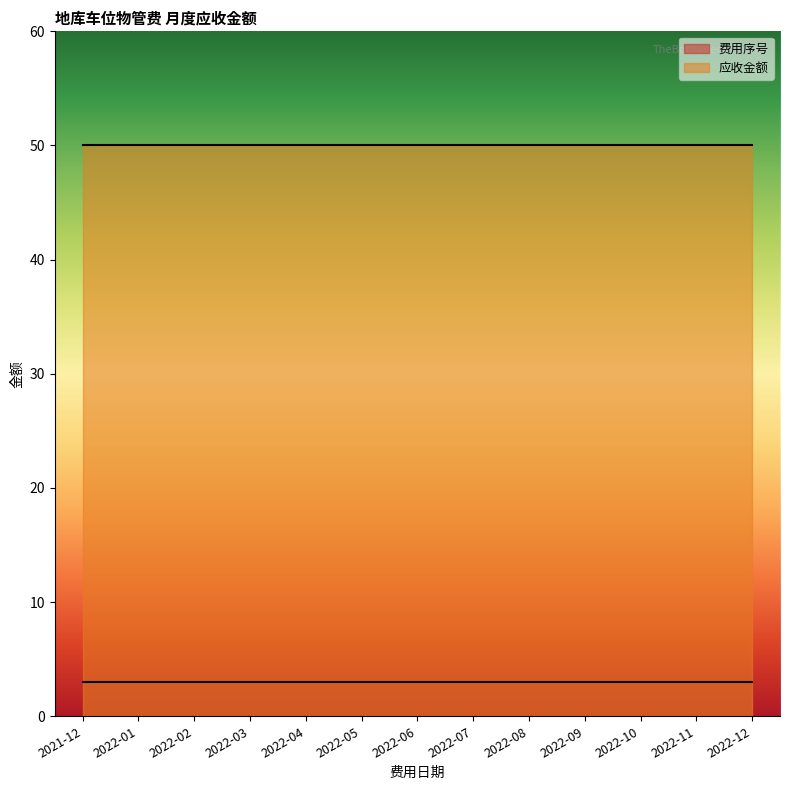

Which series has the largest total across all categories?

应收金额